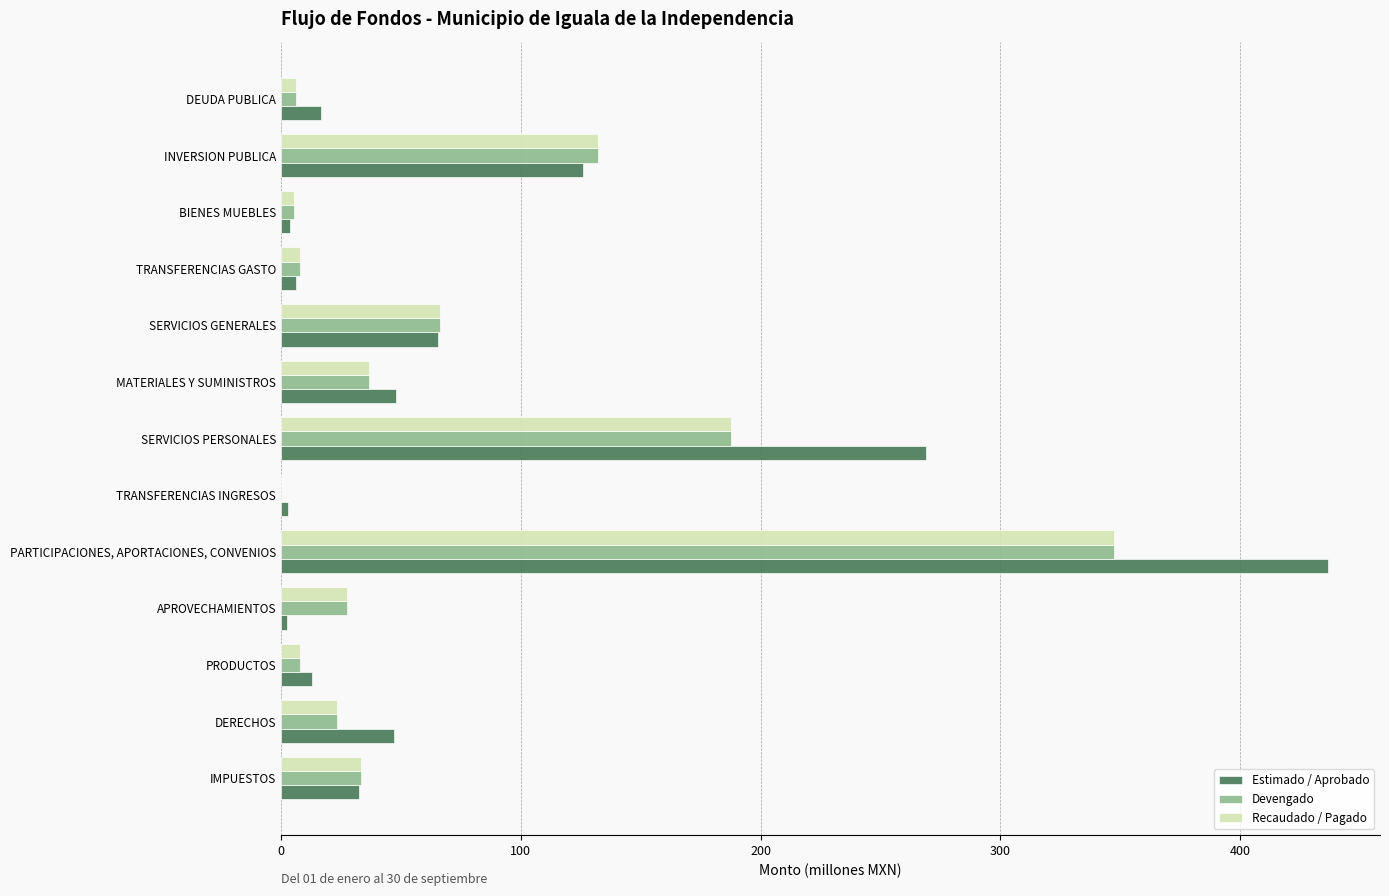

What is the average value of the Recaudado / Pagado series?

67.8